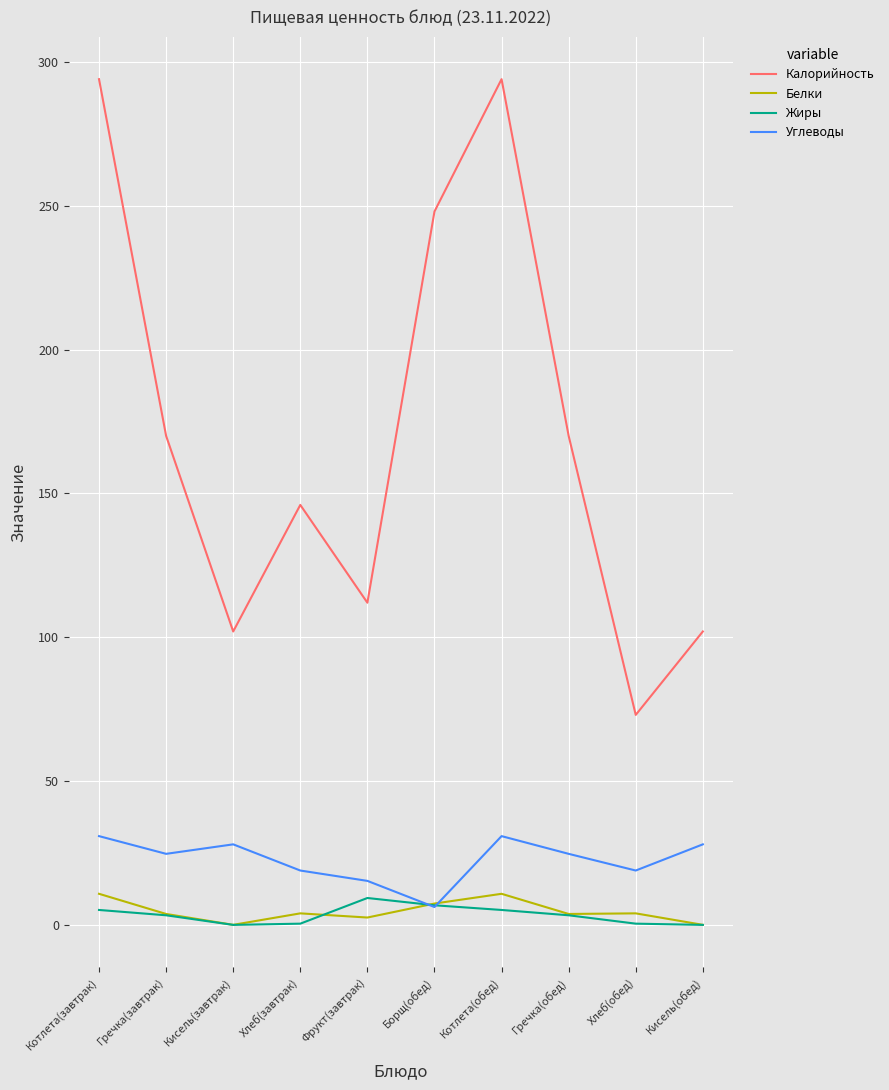

How many times do Углеводы and Белки cross each other?

2